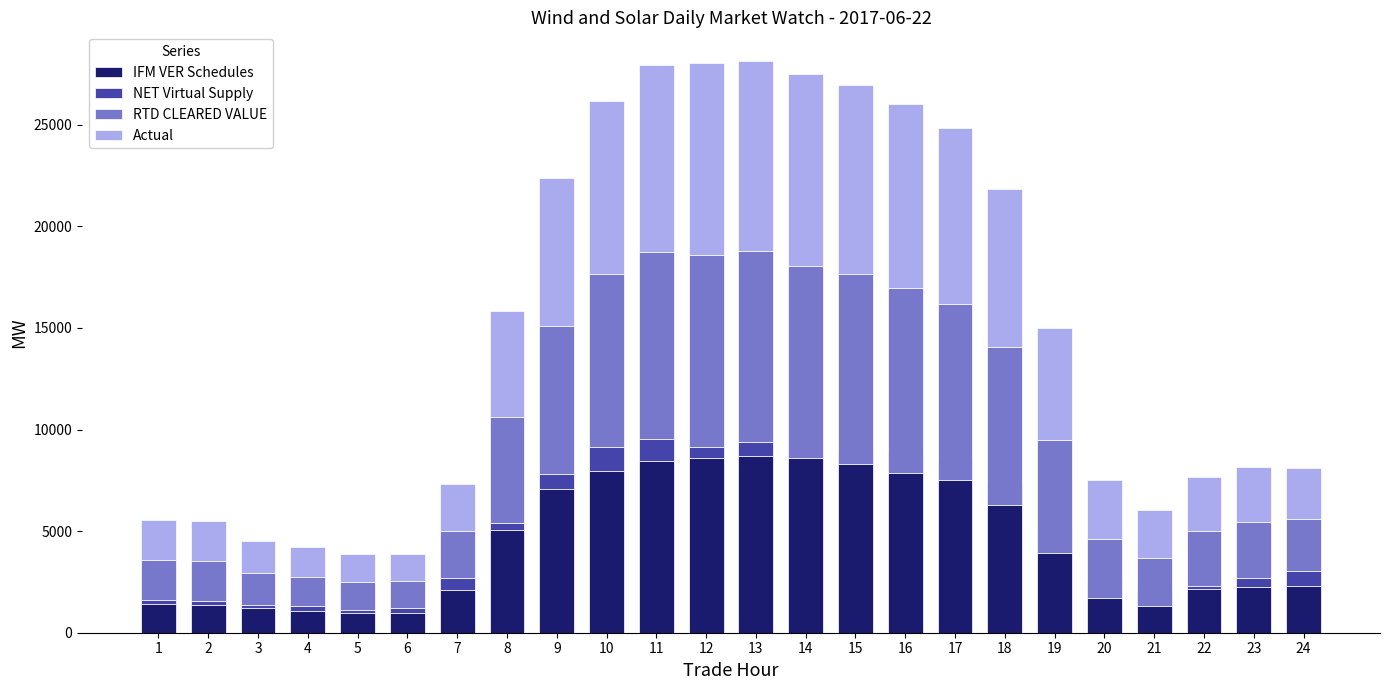

Reading left to right, list all the values displayed in this chart.

IFM VER Schedules: 1394.2	1372.1	1232.3	1080.7	986.4	953.6	2111.1	5039.3	7063.0	7968.0	8456.9	8607.5	8714.0	8712.5	8862.3	8886.8	8547.5	7319.5	5135.4	2626.7	2093.0	2138.6	2228.2	2278.8
NET Virtual Supply: 227.9	177.5	150.0	226.5	150.7	281.7	569.7	377.0	771.8	1169.4	1058.3	555.0	693.7	-112.1	-574.2	-1029.2	-1022.7	-1039.2	-1203.6	-917.1	-789.6	137.4	473.2	783.6
RTD CLEARED VALUE: 1975.6	1973.9	1579.3	1450.6	1377.9	1332.7	2317.7	5208.1	7266.8	8520.5	9231.3	9445.1	9375.9	9456.7	9345.5	9095.5	8645.9	7773.4	5541.3	2896.0	2373.3	2706.8	2727.4	2533.7
Actual: 1971.2	1968.4	1575.8	1447.1	1375.2	1328.6	2305.8	5206.8	7262.5	8511.9	9219.9	9435.2	9362.7	9447.9	9338.1	9089.7	8651.6	7788.6	5548.1	2888.0	2355.9	2697.1	2721.7	2526.9